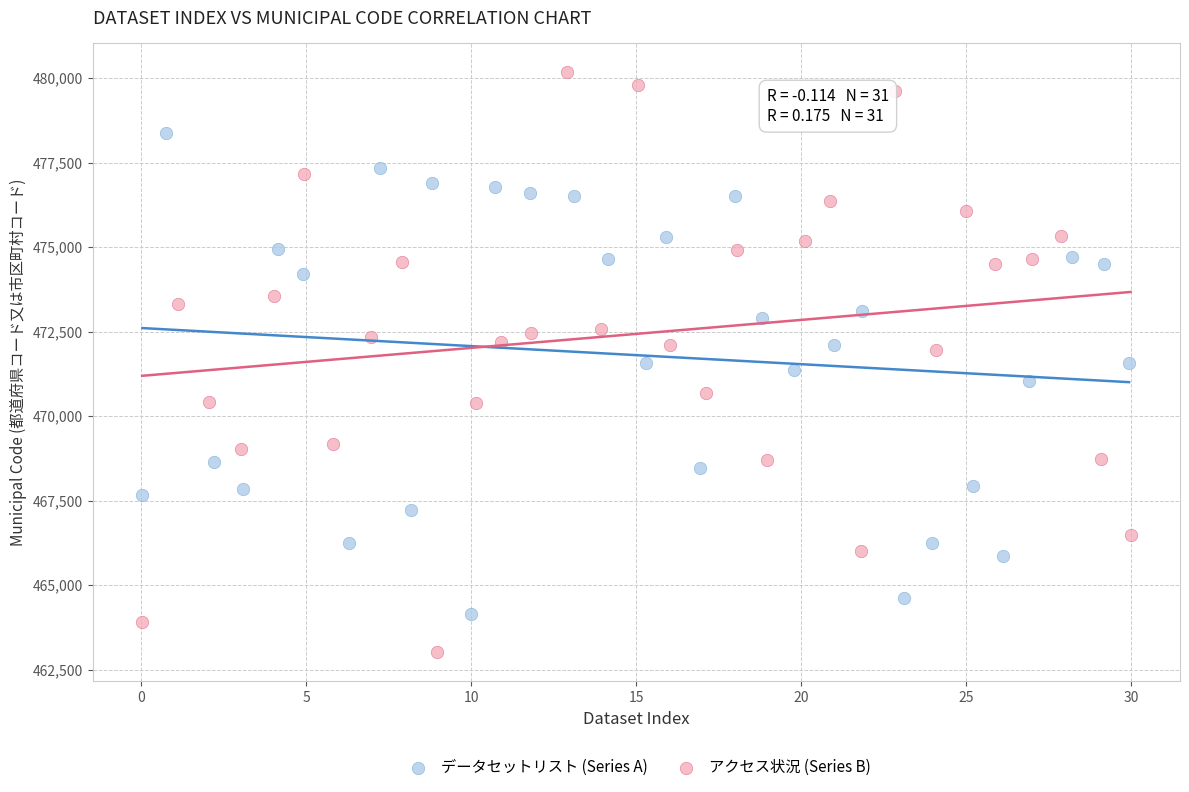

Which series contains the lowest Y value?

アクセス状況 (Series B)